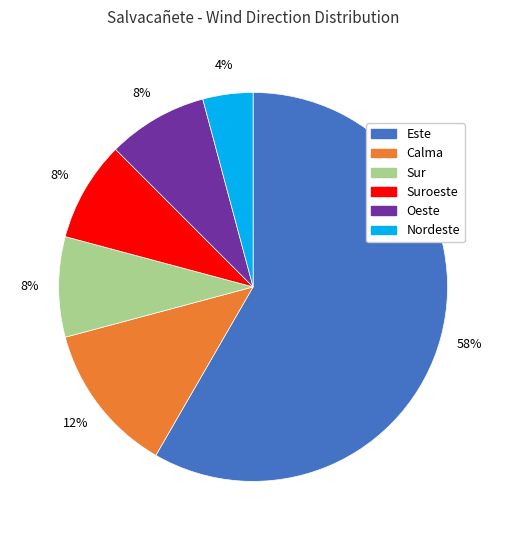

Does any single category account for the majority?

Yes